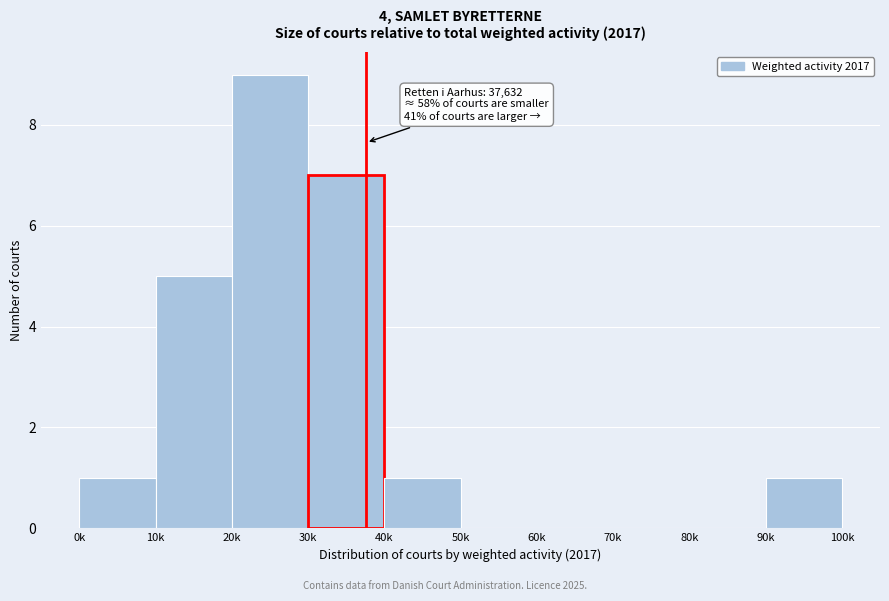

Reading left to right, extract all data points from this chart.

0k=1	10k=5	20k=9	30k=7	40k=1	50k=0	60k=0	70k=0	80k=0	90k=1